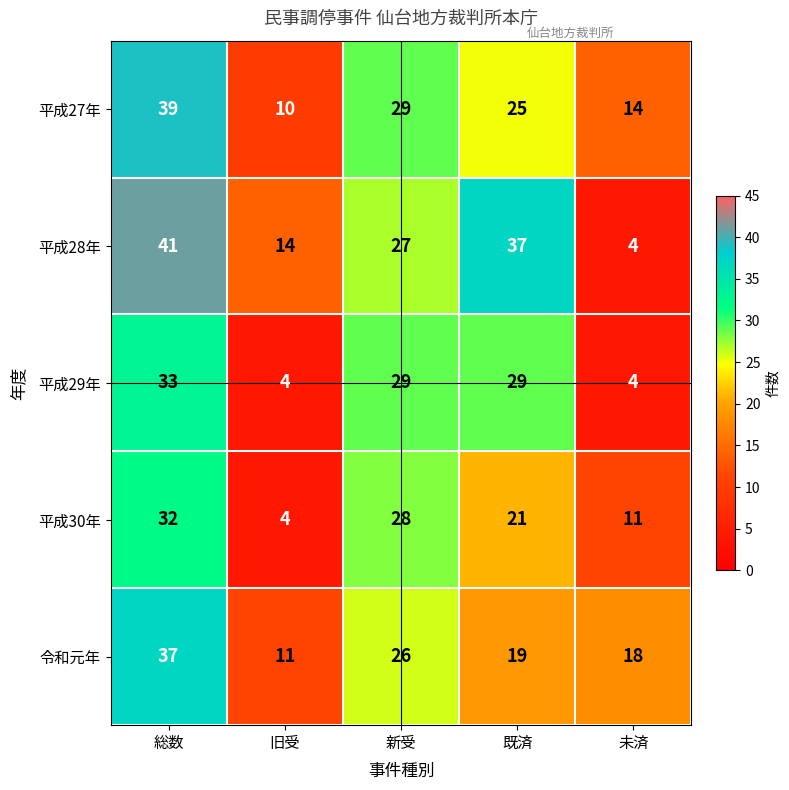

Reading right to left, what are all the values shown in this chart?

平成27年: 未済=14	既済=25	新受=29	旧受=10	総数=39
平成28年: 未済=4	既済=37	新受=27	旧受=14	総数=41
平成29年: 未済=4	既済=29	新受=29	旧受=4	総数=33
平成30年: 未済=11	既済=21	新受=28	旧受=4	総数=32
令和元年: 未済=18	既済=19	新受=26	旧受=11	総数=37